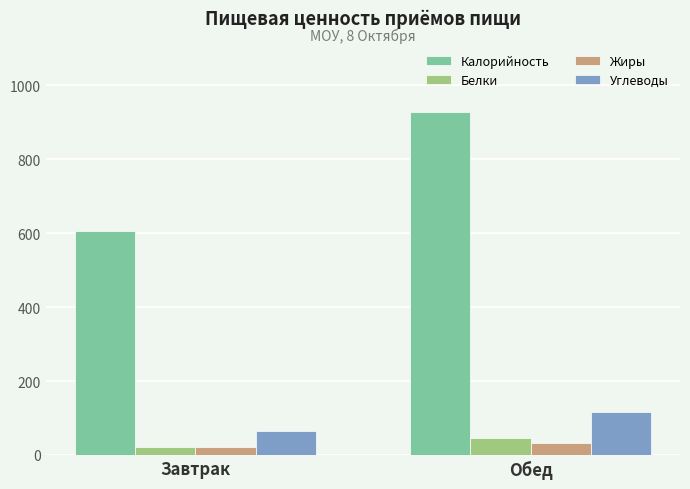

What is the sum of the Жиры values at Завтрак and Обед?

52.0